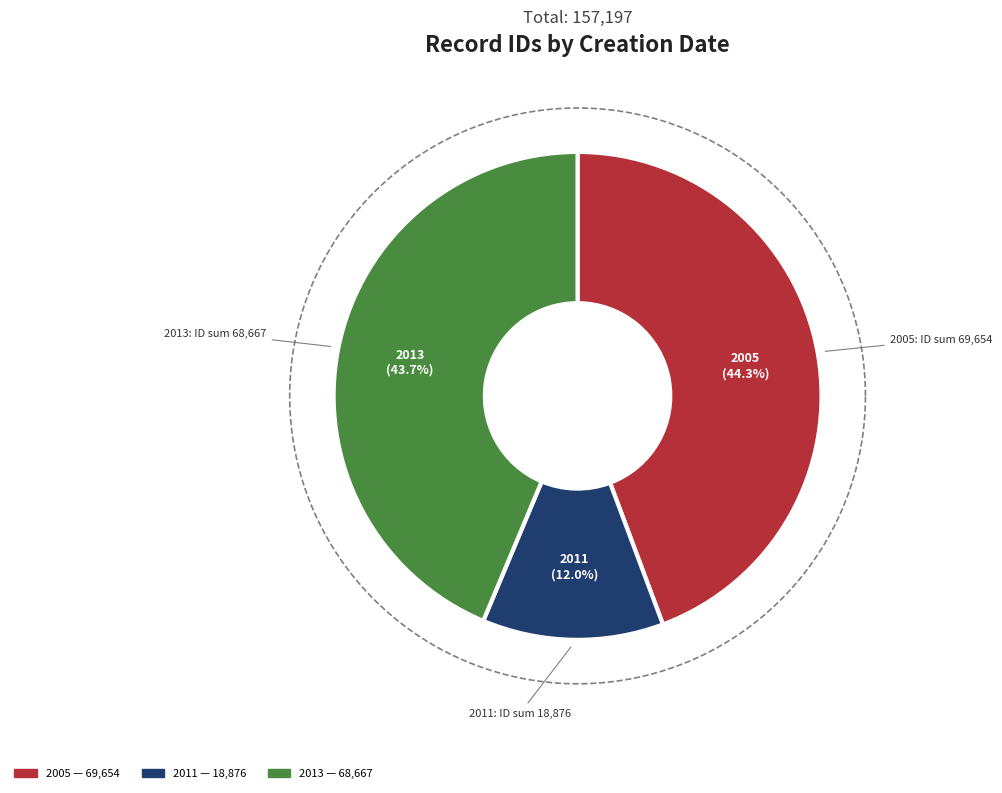

Is there any slice that represents more than half of the pie?

No